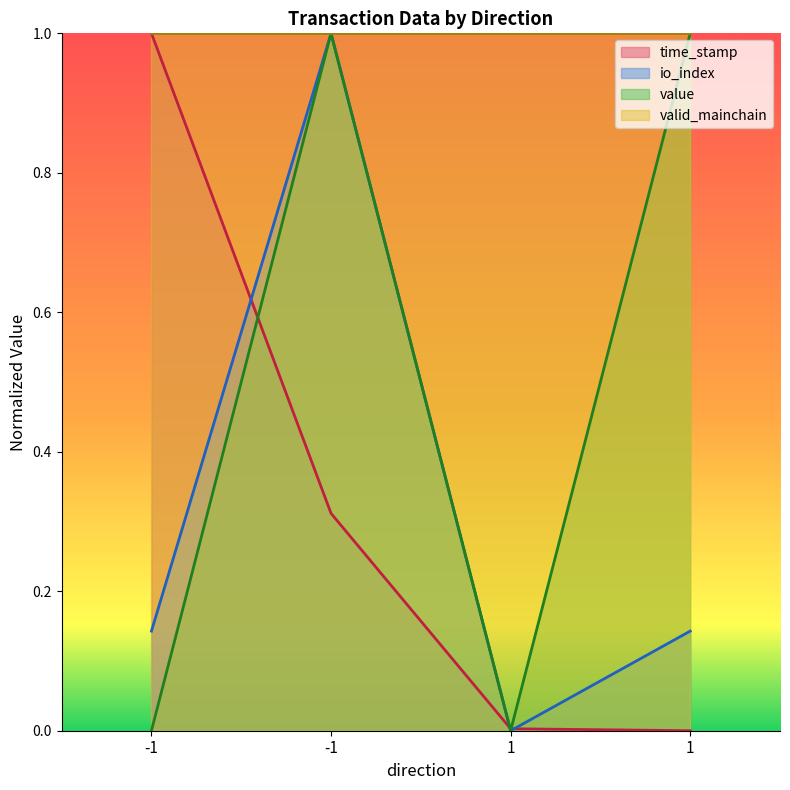

The value series shows 1.0 at -1. True or false?

True